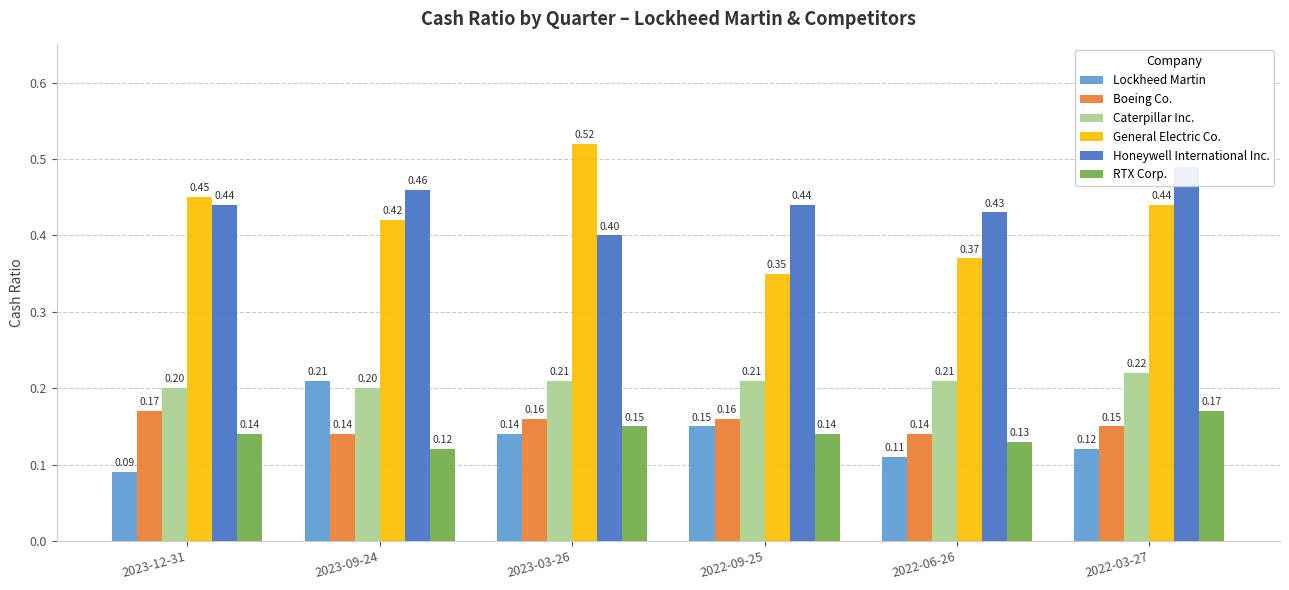

What is the spread (max minus min) of values at 2023-03-26?

0.4